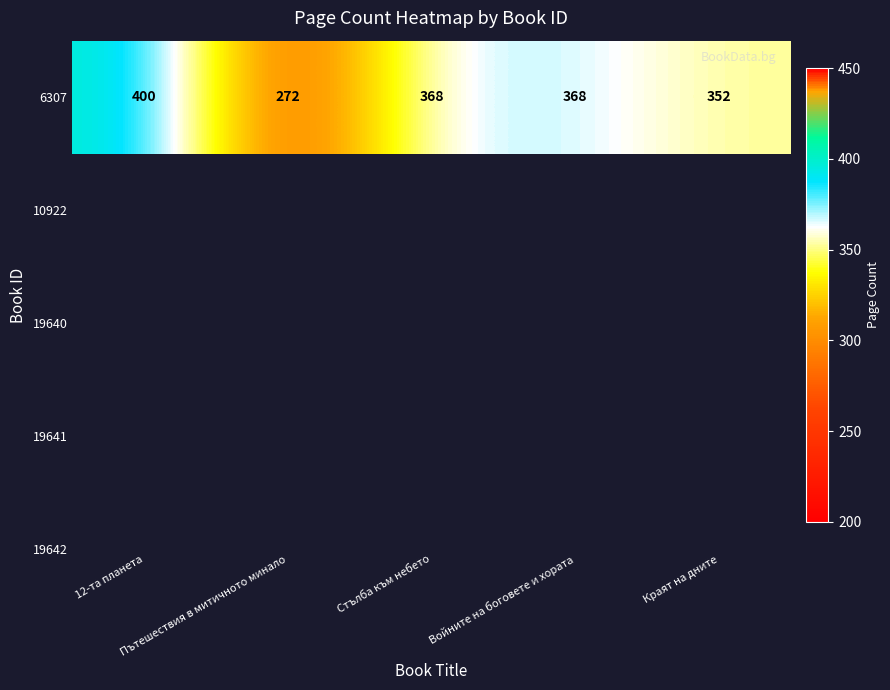

What is the sum of the values at 12-та планета and Пътешествия в митичното минало?

672